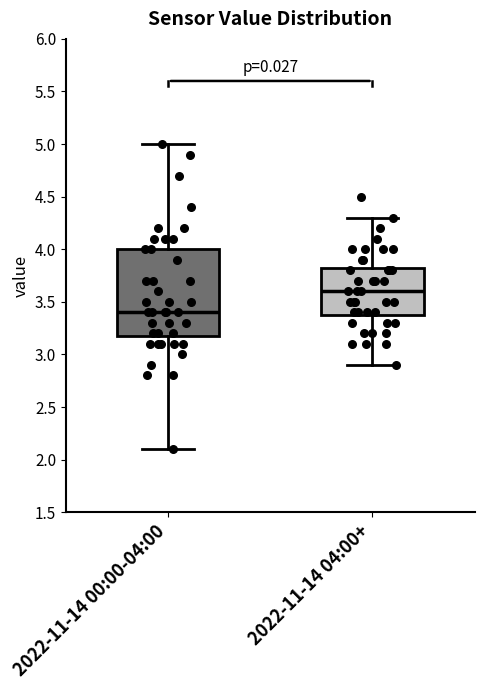

Reading left to right, transcribe this box plot: for each box, give where its median line is, the range the box spans, and where its two whiskers end, as read against the y-axis. The values are not printed on the chart, so give them approximately, as read against the axis.

2022-11-14 00:00-04:00: median 3.40, box 3.20 to 4.00, whiskers 2.10 to 5.00
2022-11-14 04:00+: median 3.60, box 3.40 to 3.85, whiskers 2.90 to 4.30